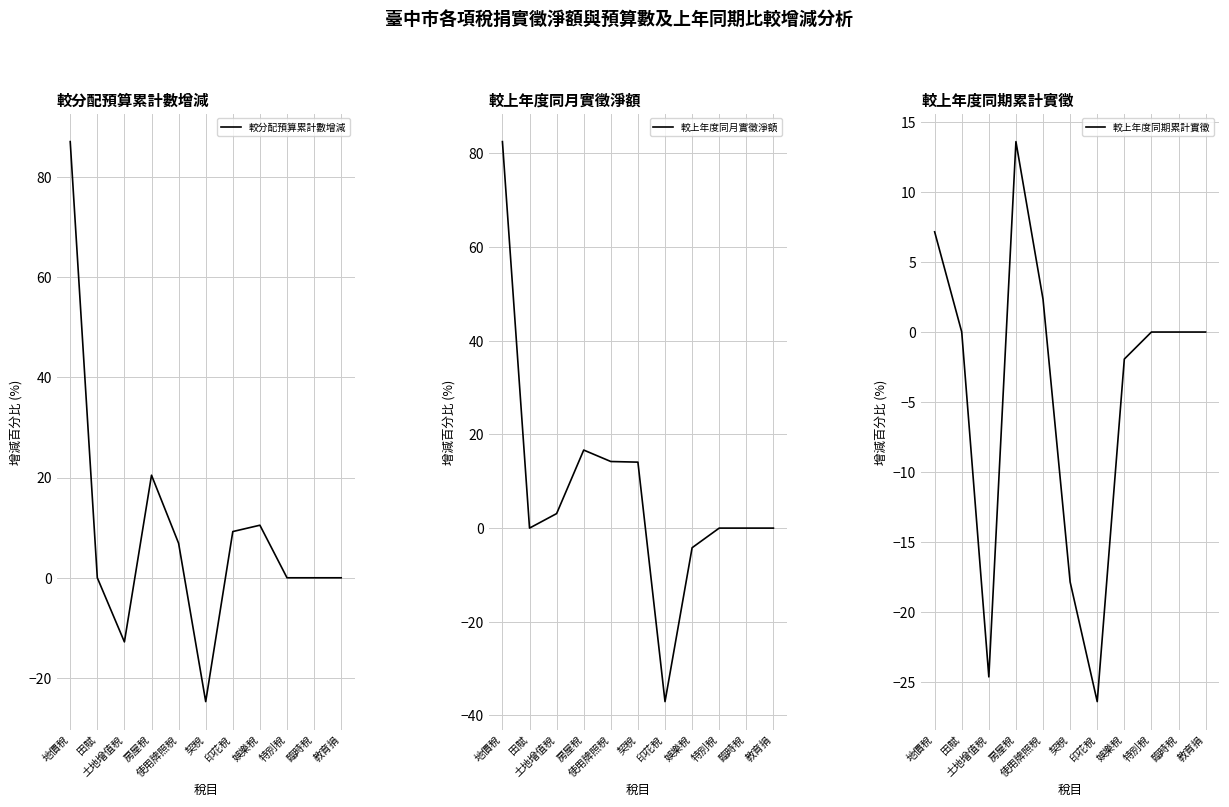

What is the difference between the second highest and minimum values in the 較分配預算累計數增減 series?

45.2